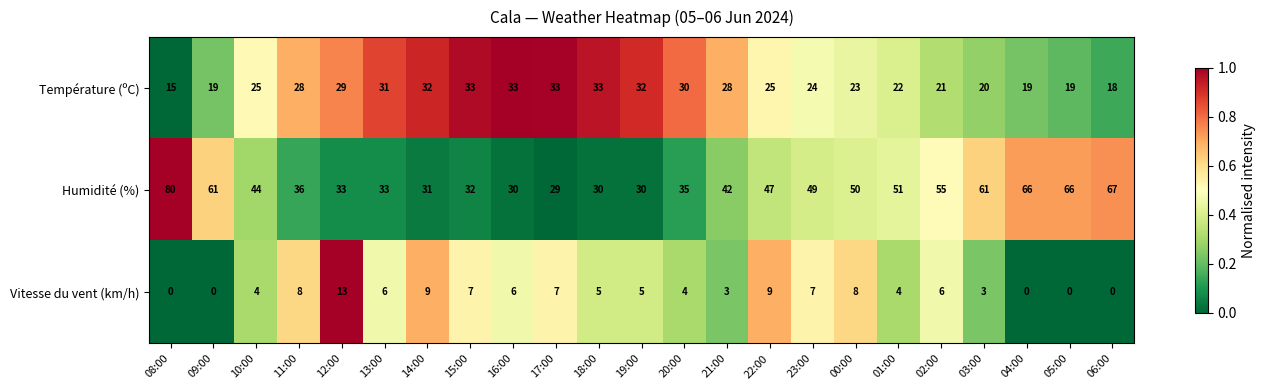

At which label does Humidité (%) reach its peak?

08:00